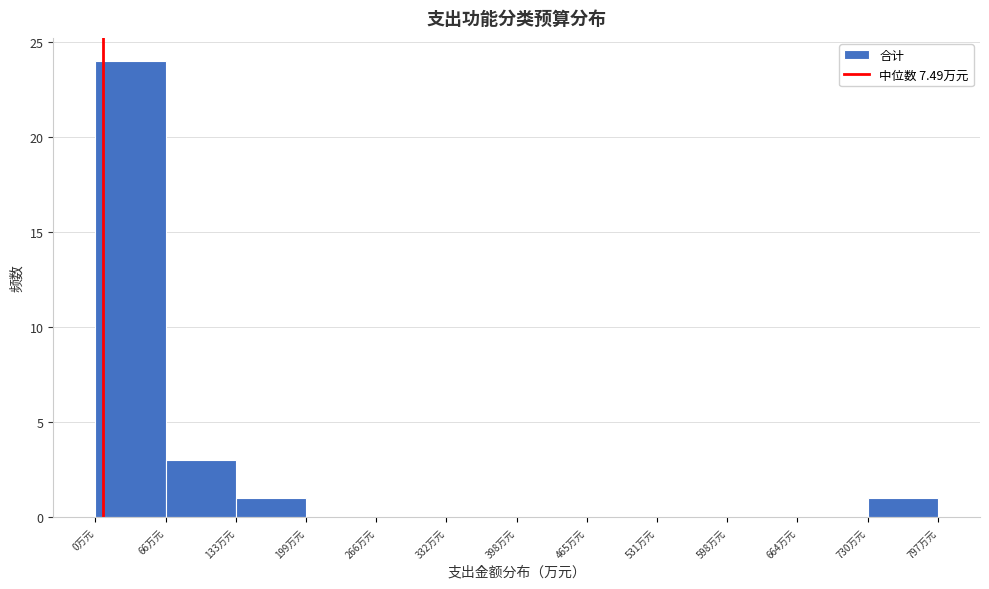

Reading left to right, list every bar in this chart as the range it spans on the x-axis followed by its height. Neither the bar edges nor the heights are printed on the chart, so give them approximately, as read against the axes.

0 to 70: 24
70 to 130: 3
130 to 200: 1
200 to 270: 0
270 to 330: 0
330 to 400: 0
400 to 460: 0
460 to 530: 0
530 to 600: 0
600 to 660: 0
660 to 730: 0
730 to 800: 1